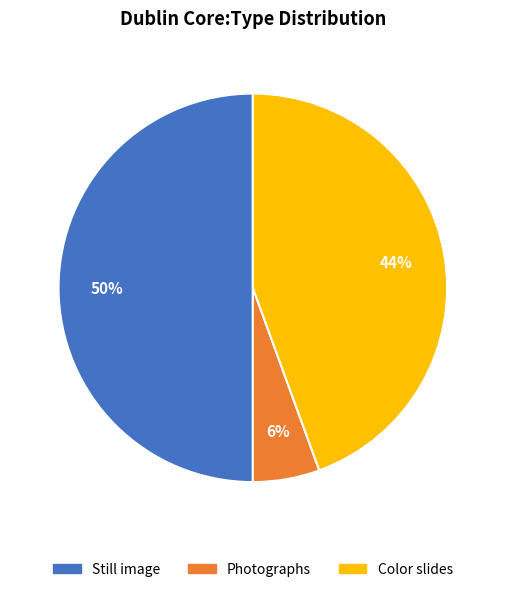

How many slices are in this pie chart?

3